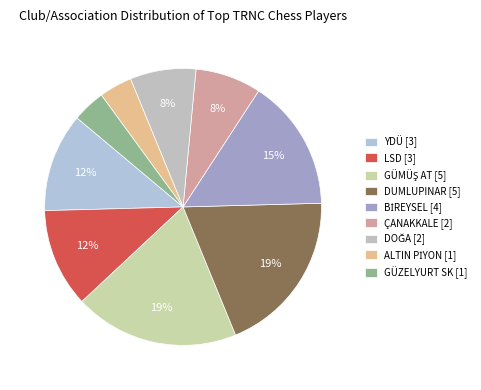

How much of the chart is everything except ÇANAKKALE?

92.3%